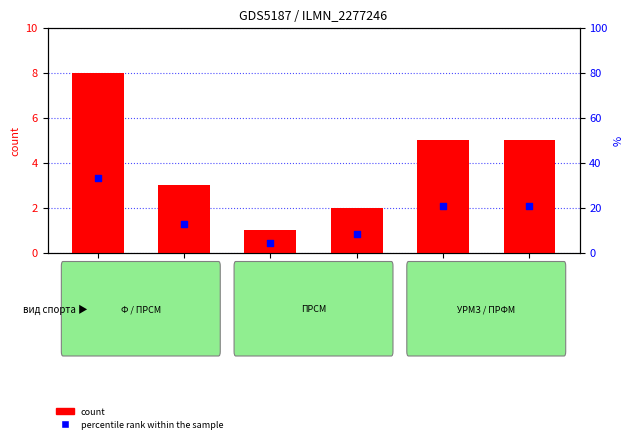

Which series contains the lowest Y value?

count